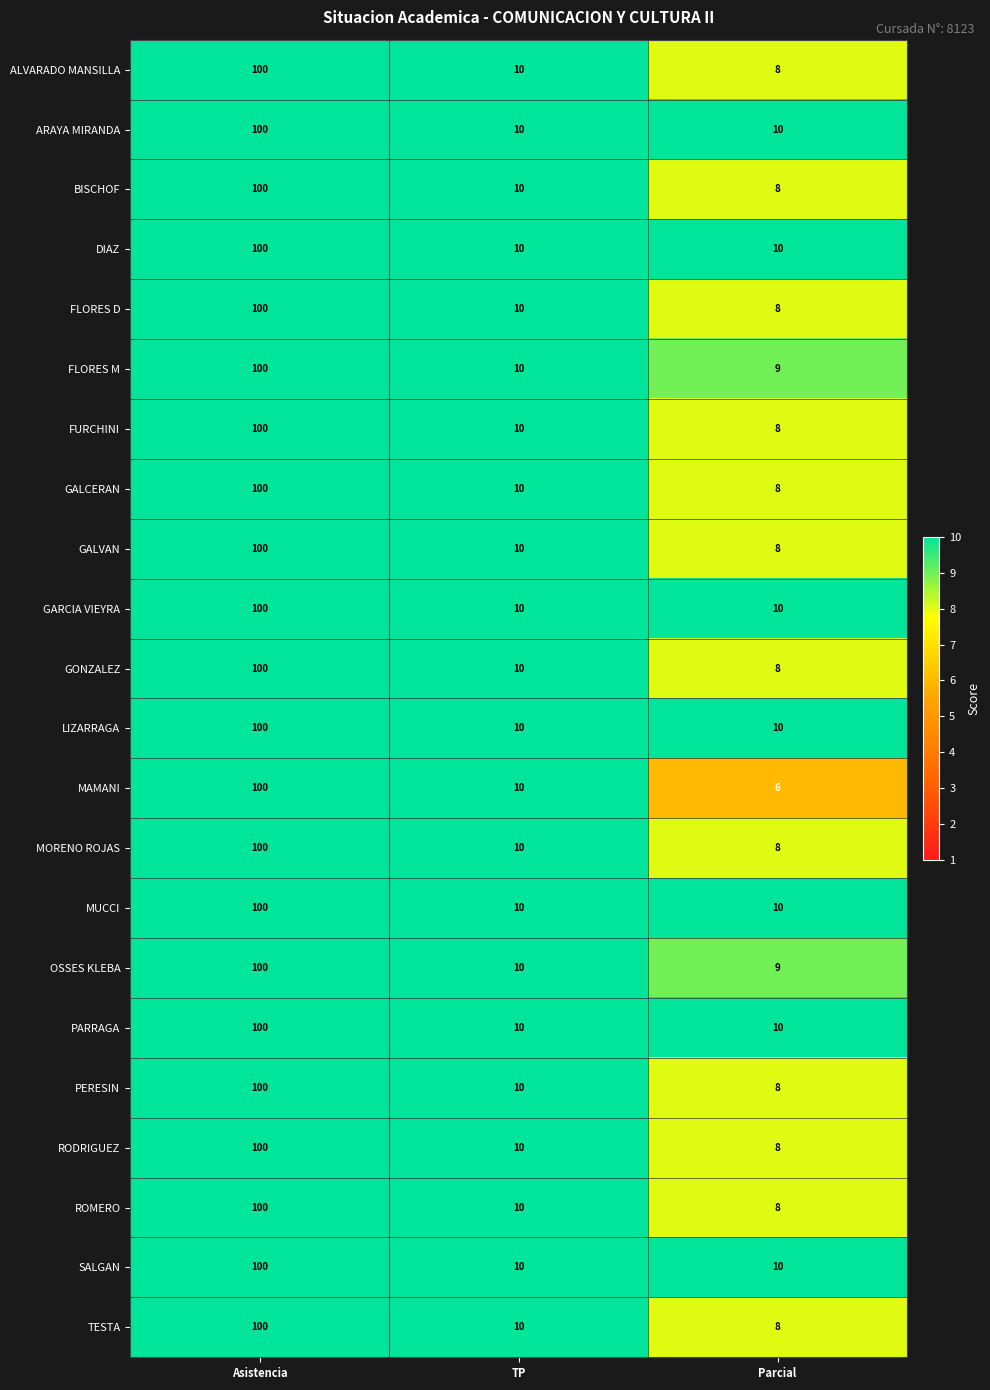

At how many categories does at least one series exceed 6?

3